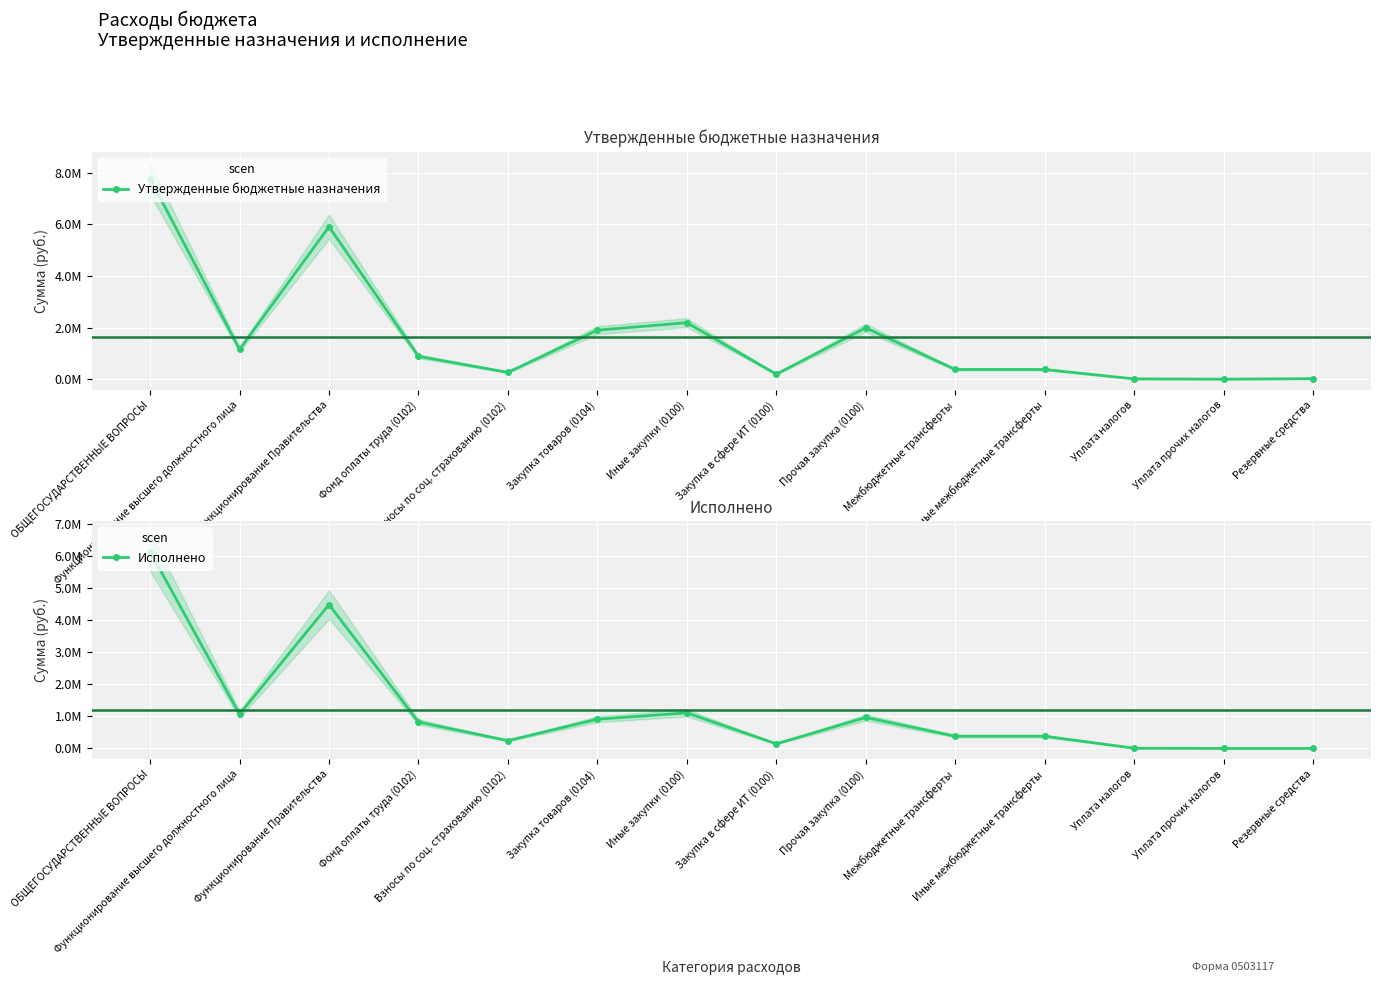

Reading right to left, list all the values displayed in this chart.

Утвержденные бюджетные назначения: 25000.0	7000.0	17000.0	381137.0	381137.0	1994390.0	199510.0	2193900.0	1903700.0	269100.0	890900.0	5909629.0	1160000.0	7772966.0
Исполнено: 0.0	0.0	7759.6	381137.0	381137.0	964110.3	144155.5	1108265.8	910506.8	243432.0	823247.7	4482139.9	1066679.7	6133815.2